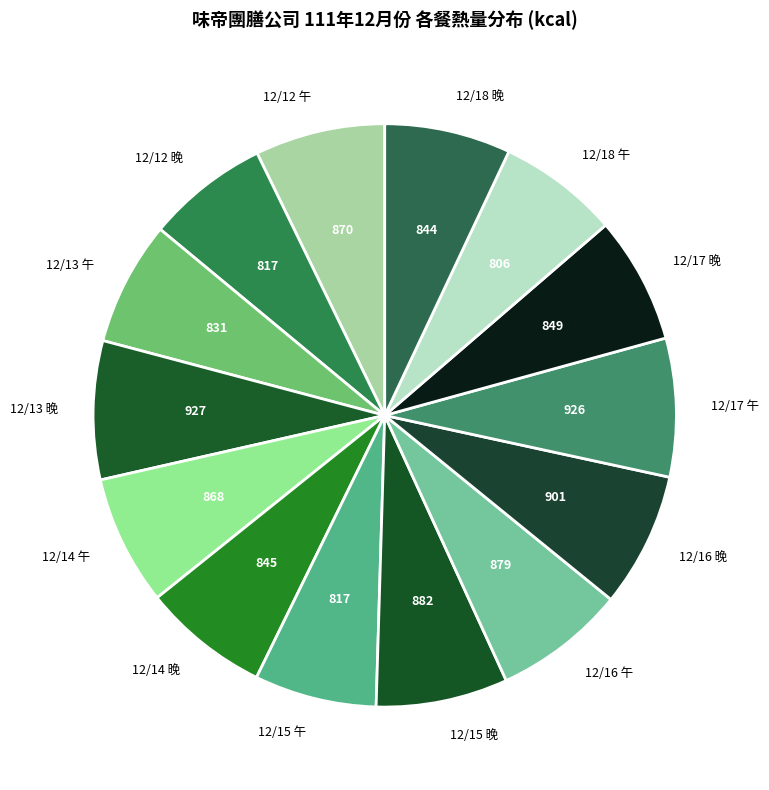

Count the number of slices in the pie.

14